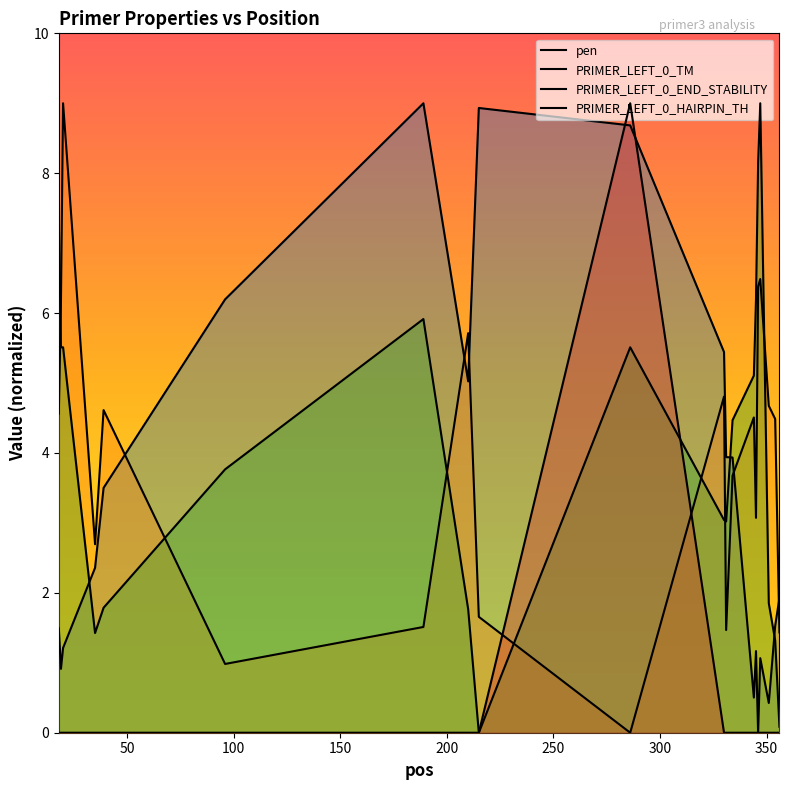

True or false: PRIMER_LEFT_0_TM has more than 0 points higher than both neighbors.

True